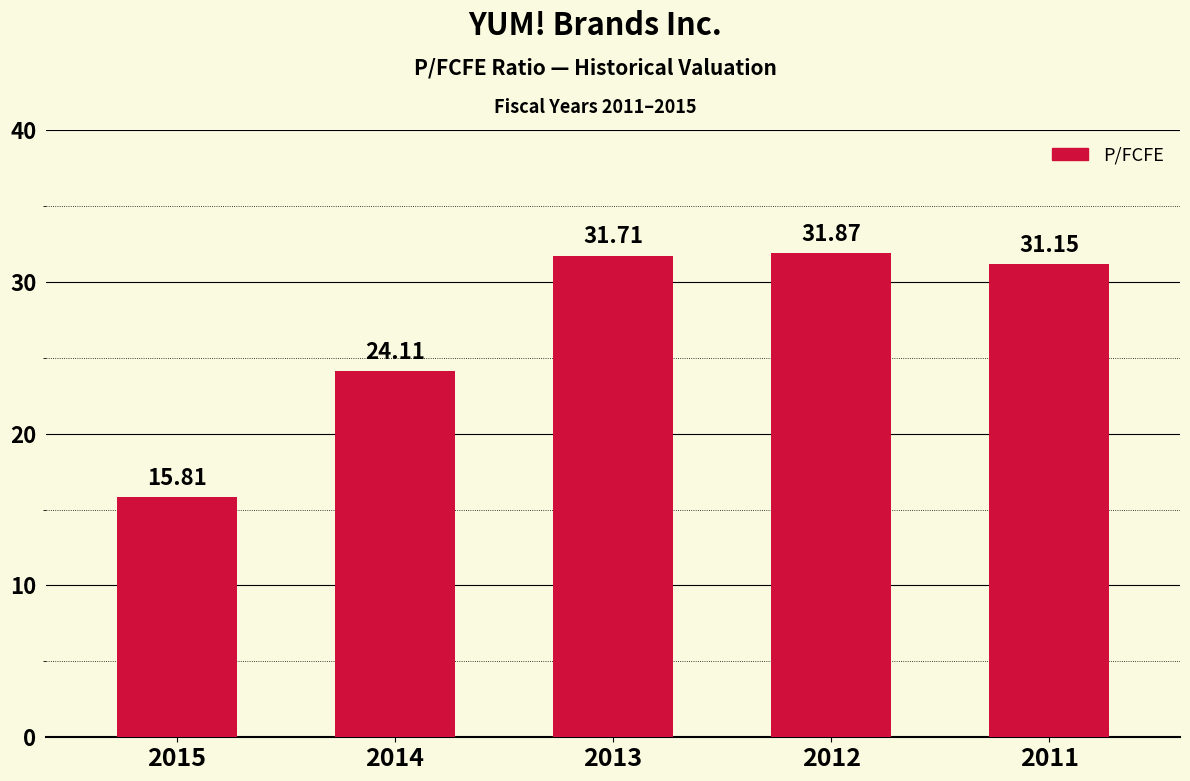

What is the difference between the maximum and minimum values?

16.1